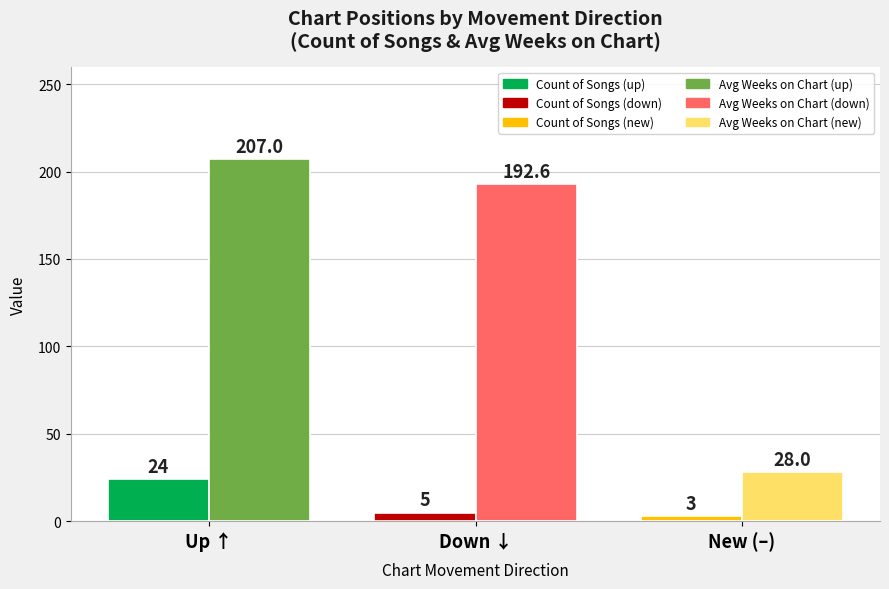

What is the difference between the highest and lowest values at New (–)?

25.0